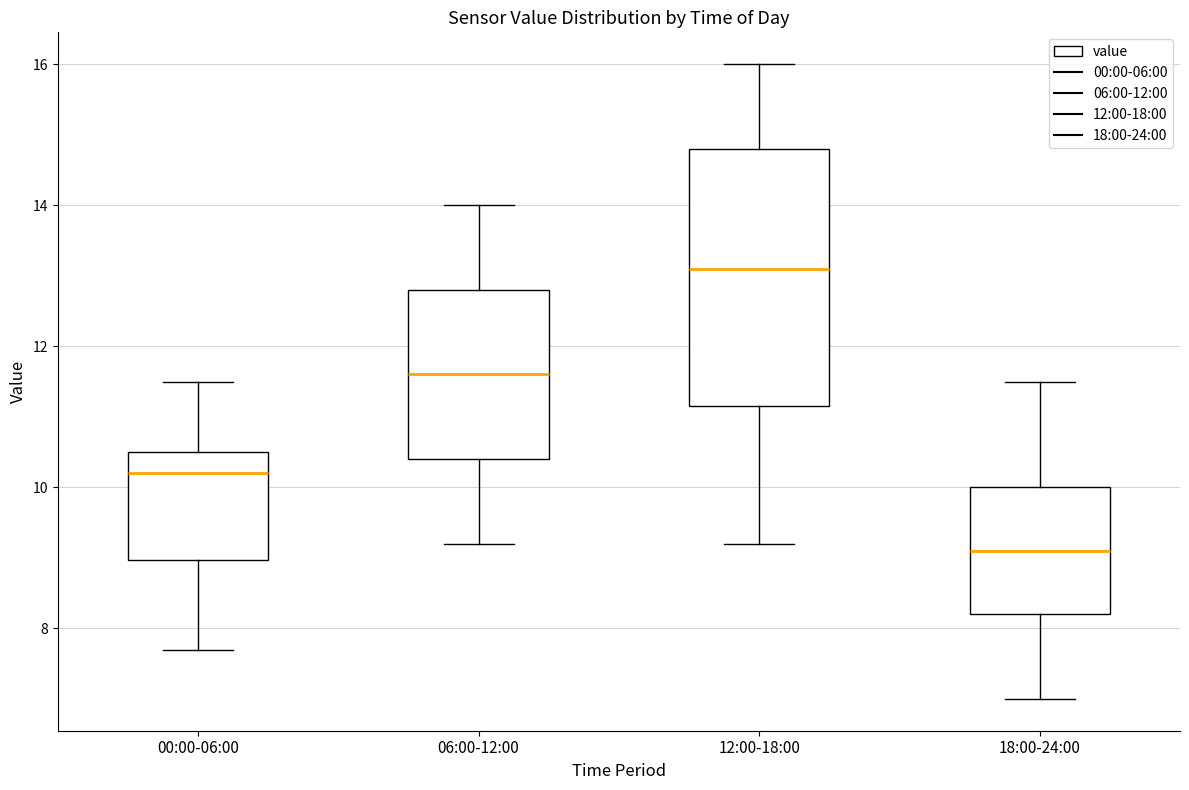

Which box is the tallest, from its lower edge to its upper edge?

12:00-18:00